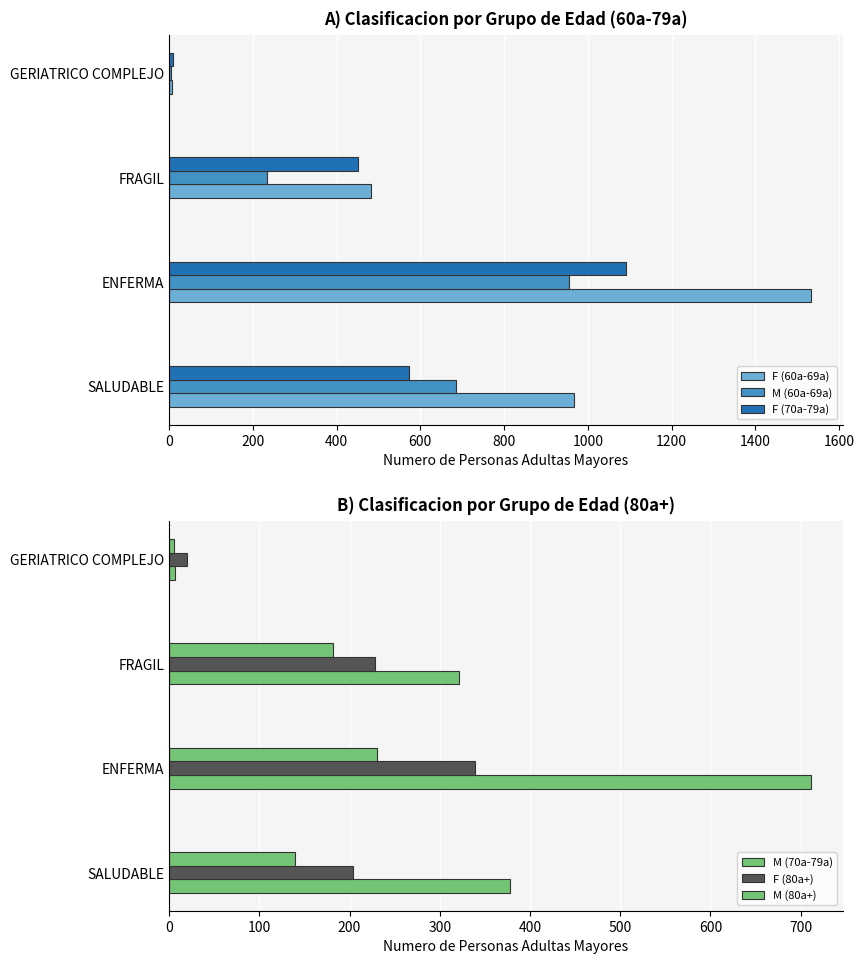

The value of F (60a-69a) at FRAGIL is 759. True or false?

False